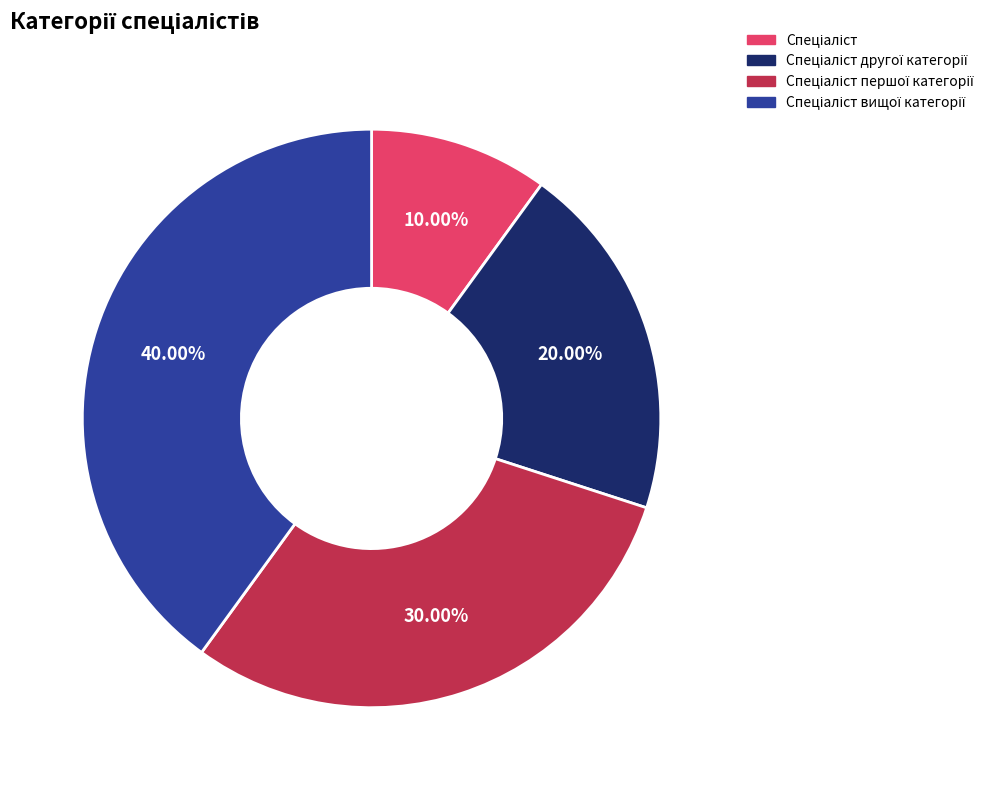

Is there any slice that represents more than half of the pie?

No